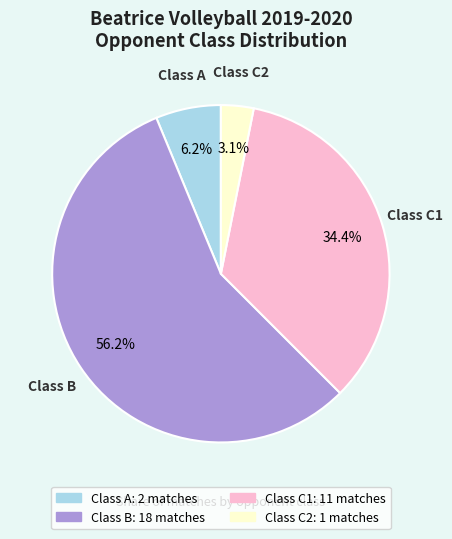

Rank the categories by value from highest to lowest.

Class B, Class C1, Class A, Class C2